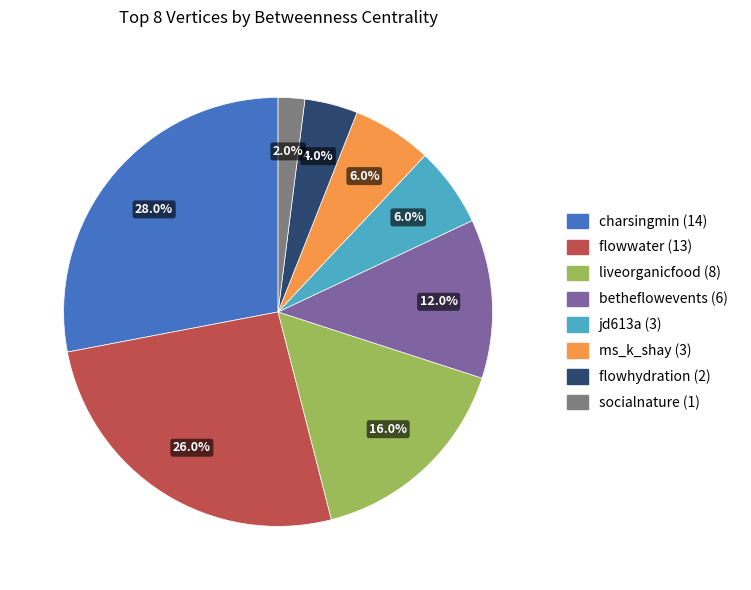

What is the ratio of the value at jd613a to the value at socialnature?

3.0